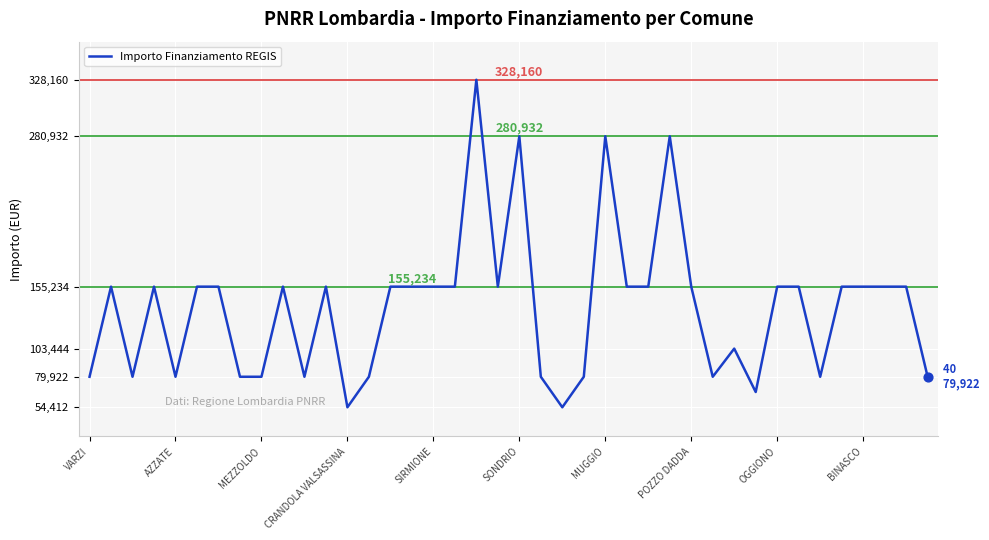

What is the difference between the maximum and minimum values?

273748